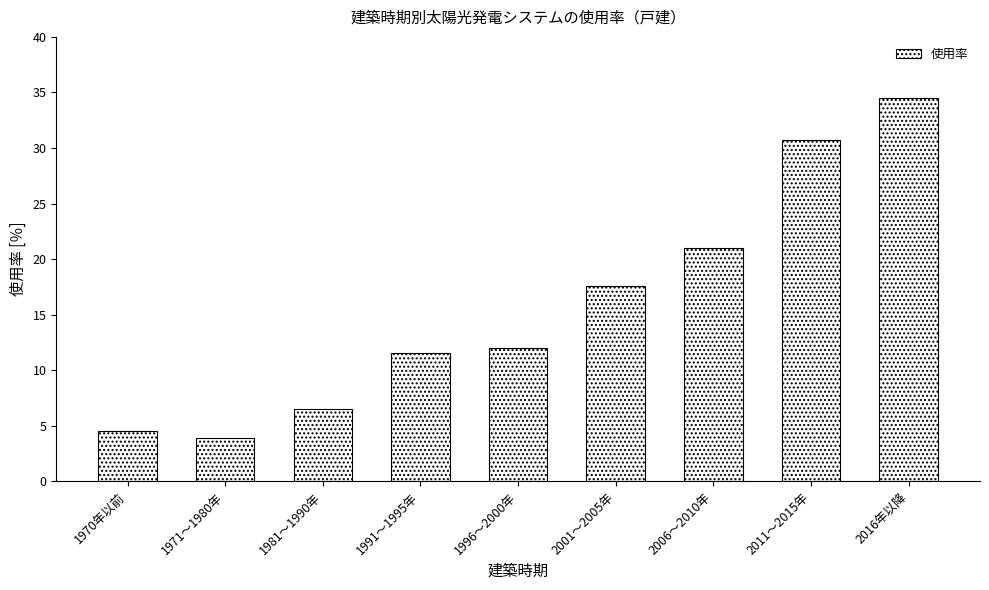

What is the change in value from 1970年以前 to 1996～2000年?

+7.5